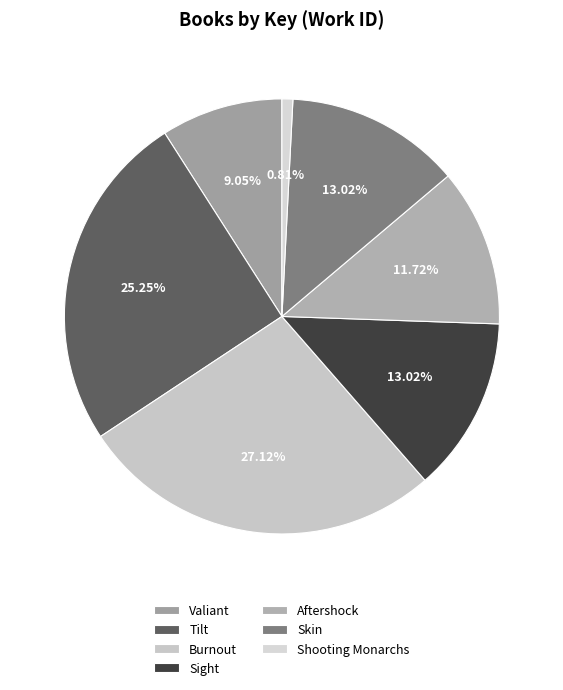

To the nearest percent, what is the combined percentage of Aftershock and Skin?

25%